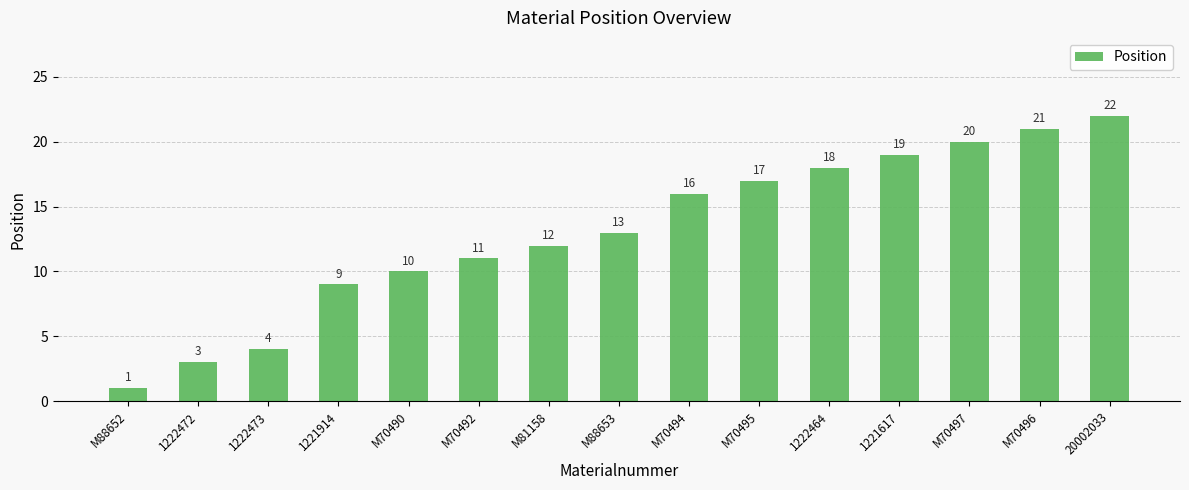

What is the average value?

13